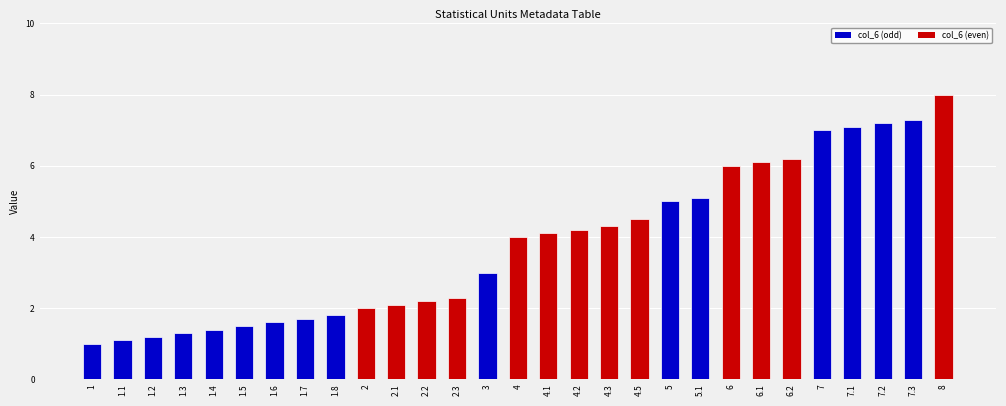

What is the label of the 26th bar from the left?

7.1